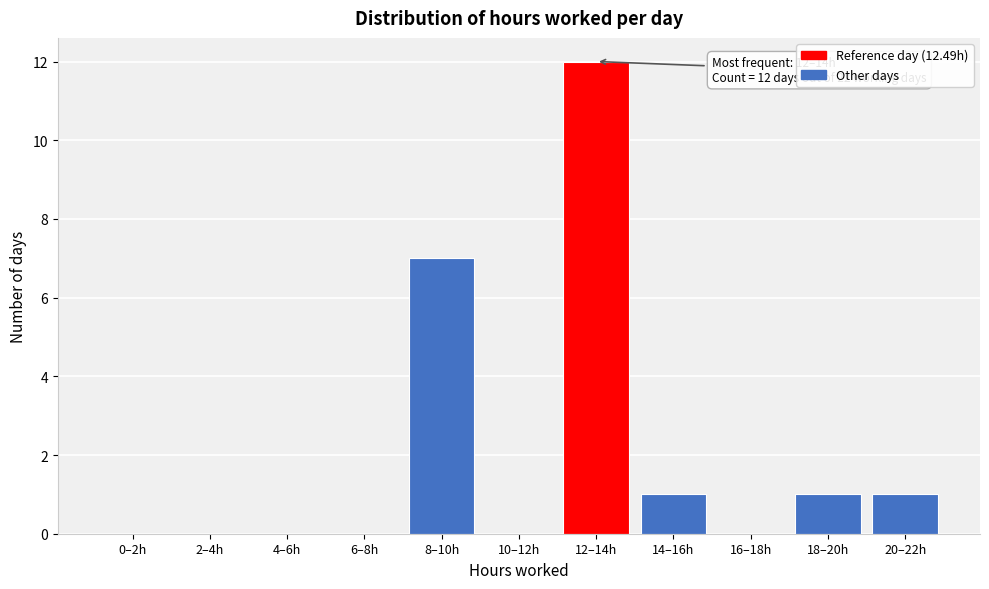

Reading left to right, extract all data points from this chart.

0–2h=0	2–4h=0	4–6h=0	6–8h=0	8–10h=7	10–12h=0	12–14h=12	14–16h=1	16–18h=0	18–20h=1	20–22h=1